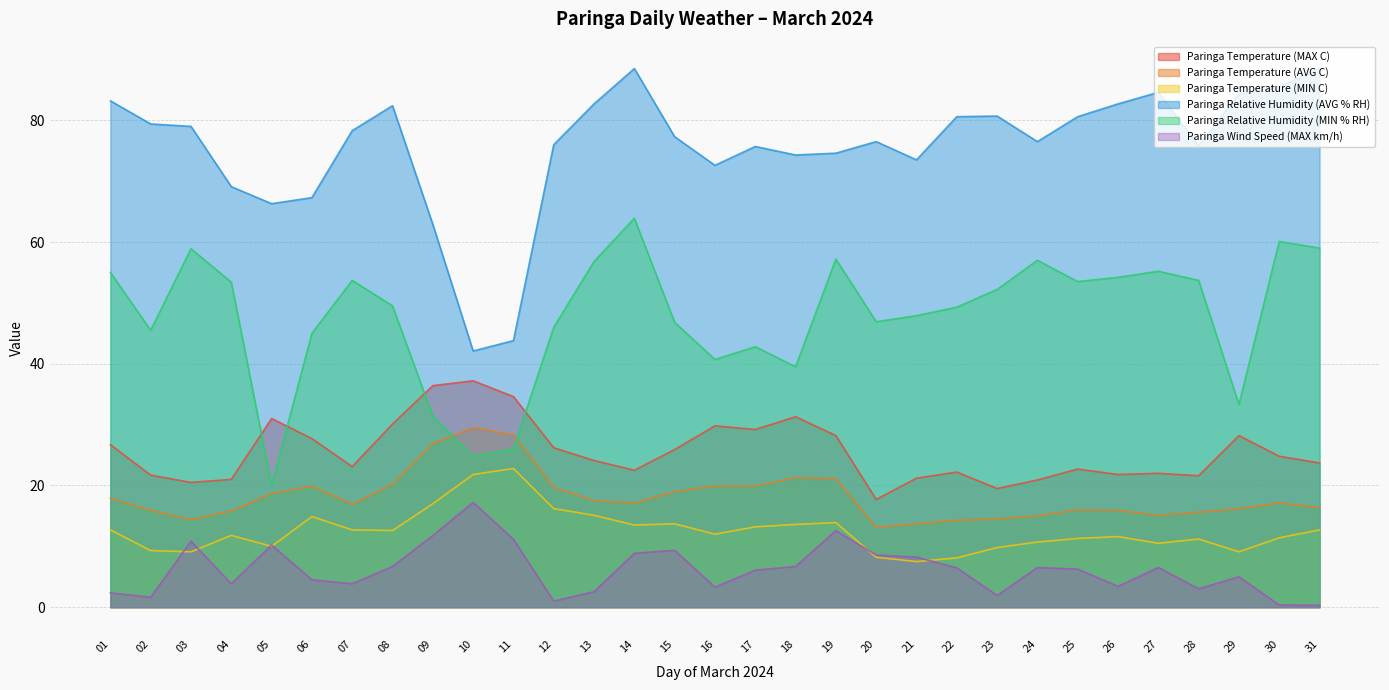

After their last crossing, which series has the higher values: Paringa Relative Humidity (MIN % RH) or Paringa Temperature (AVG C)?

Paringa Relative Humidity (MIN % RH)